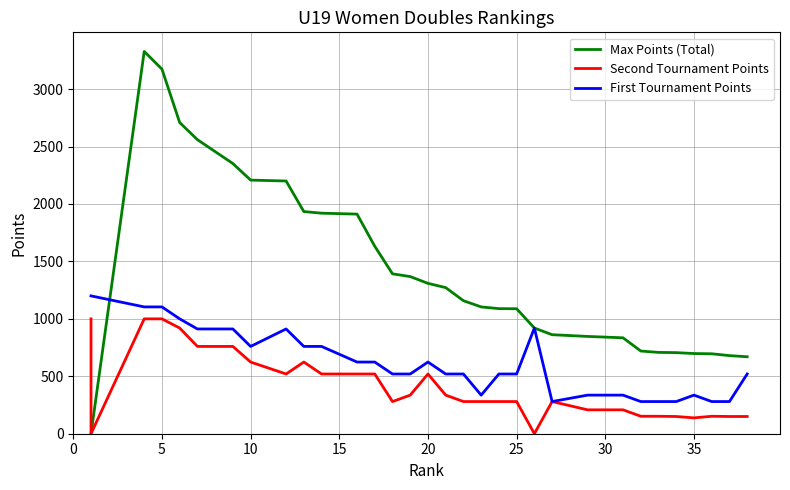

How many values in the Max Points (Total) series exceed 1158?

18